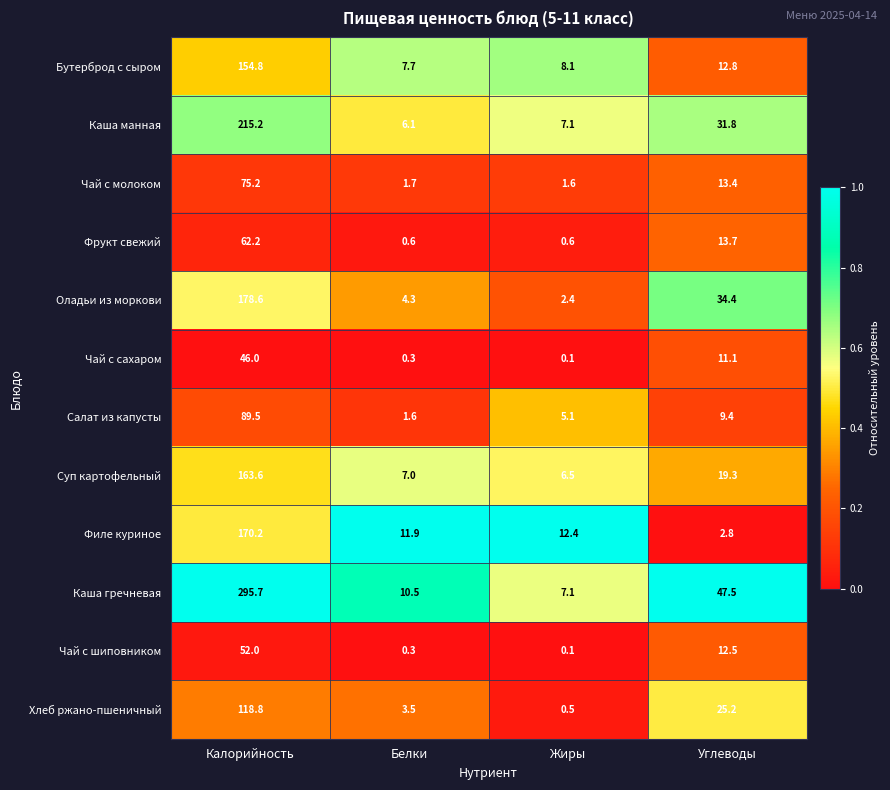

The value of Бутерброд с сыром at Калорийность is 154.8. True or false?

True